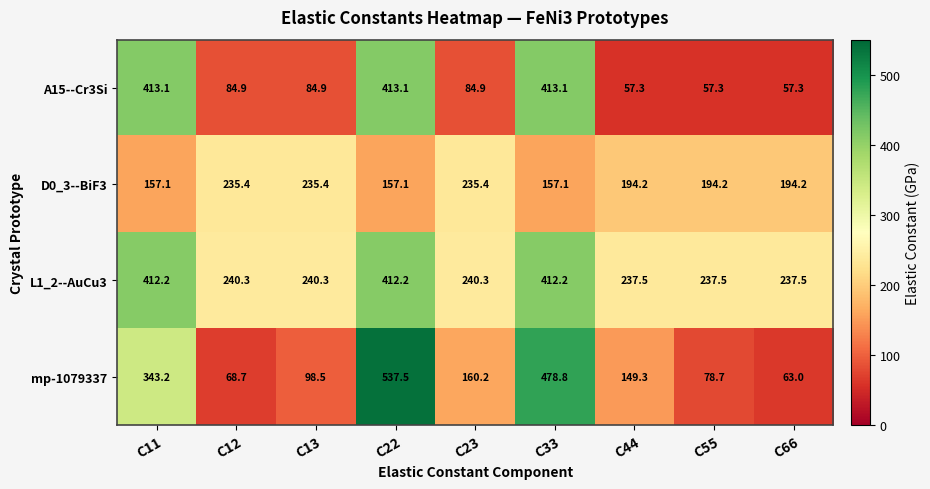

At how many categories does at least one series exceed 401?

3